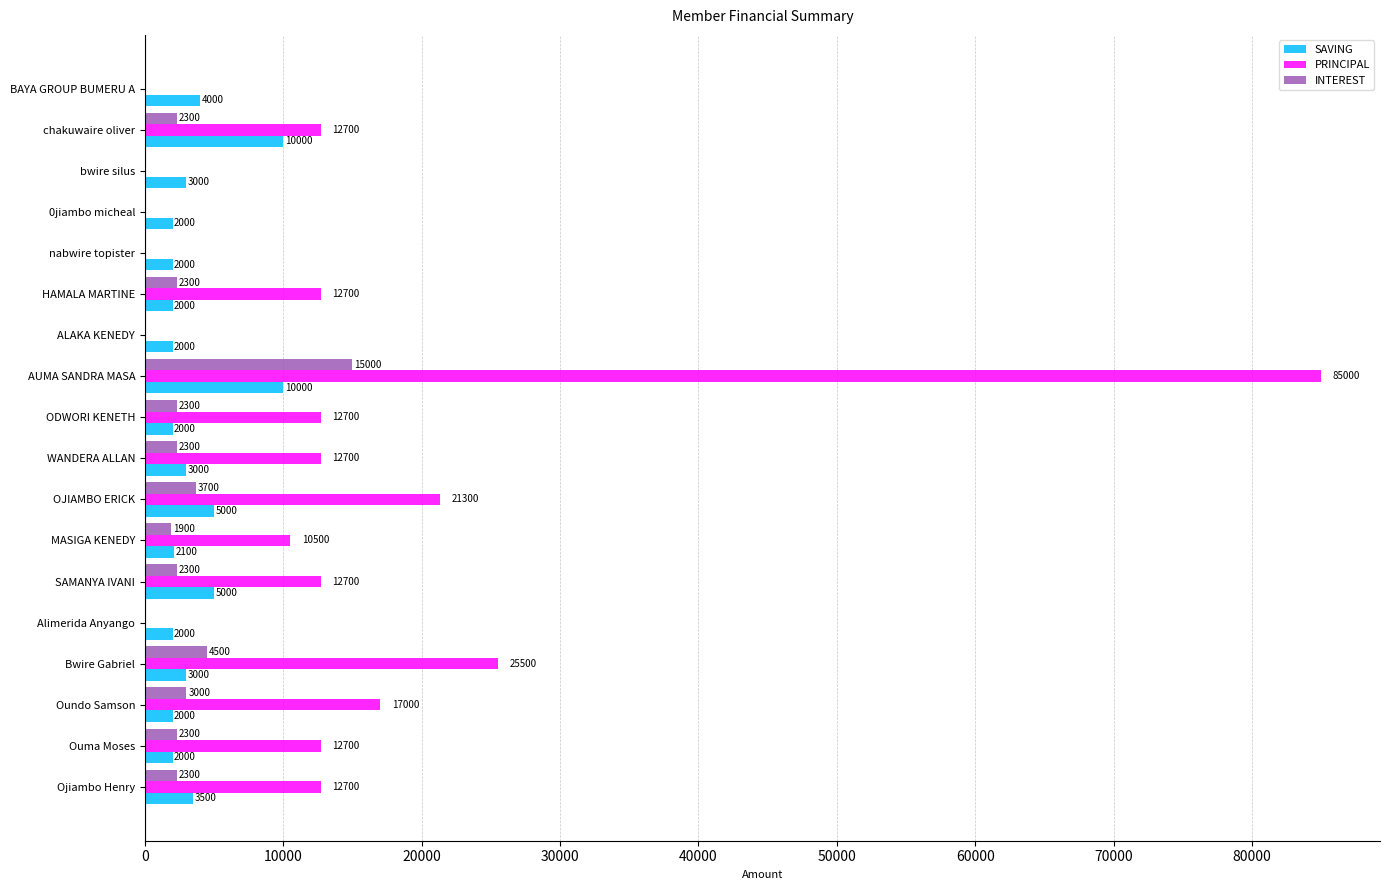

The value of PRINCIPAL at Bwire Gabriel is 43789. True or false?

False